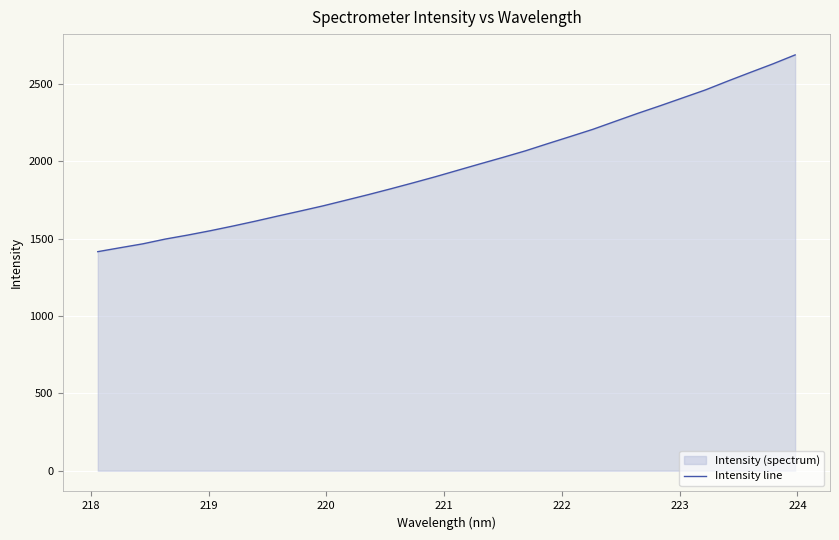

What is the greatest value displayed?

2688.1